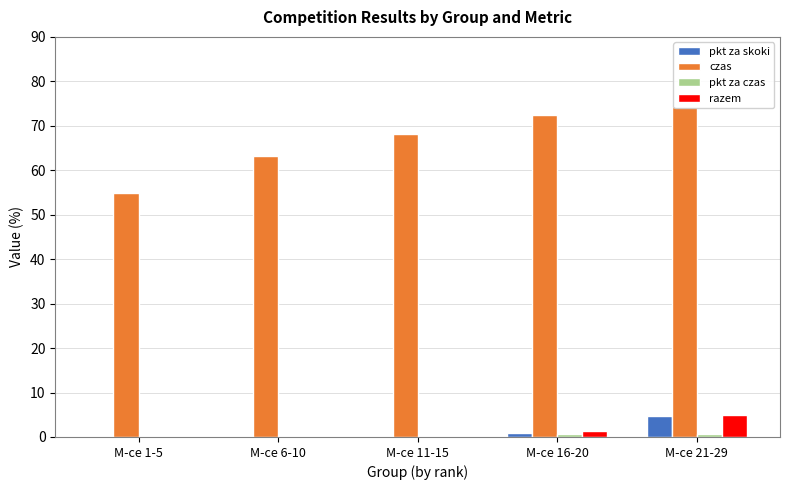

Rank the series by their maximum value, from highest to lowest.

czas, razem, pkt za skoki, pkt za czas